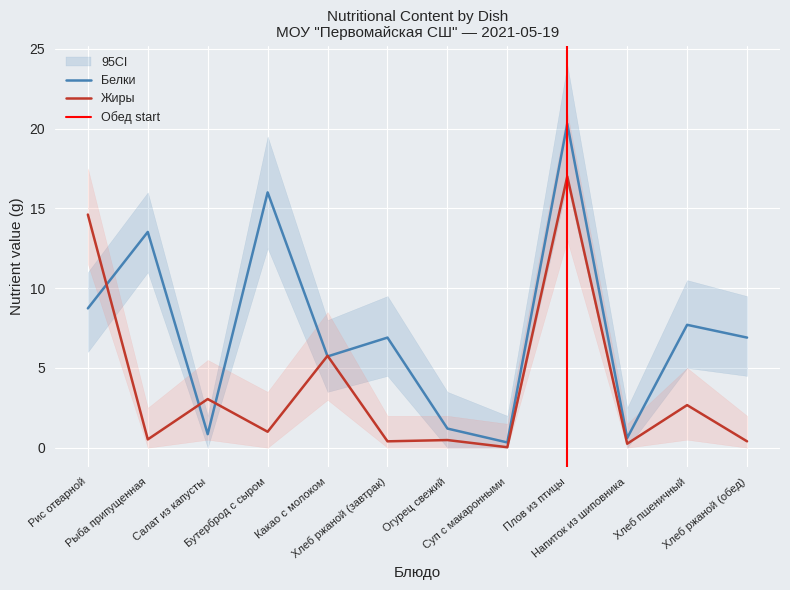

Reading left to right, transcribe all the data shown in this chart.

Белки: Рис отварной=8.7	Рыба припущенная=13.5	Салат из капусты=0.8	Бутерброд с сыром=16.0	Какао с молоком=5.7	Хлеб ржаной (завтрак)=6.9	Огурец свежий=1.2	Суп с макаронными=0.3	Плов из птицы=20.3	Напиток из шиповника=0.6	Хлеб пшеничный=7.7	Хлеб ржаной (обед)=6.9
Жиры: Рис отварной=14.6	Рыба припущенная=0.5	Салат из капусты=3.0	Бутерброд с сыром=1.0	Какао с молоком=5.8	Хлеб ржаной (завтрак)=0.4	Огурец свежий=0.5	Суп с макаронными=0.0	Плов из птицы=17.0	Напиток из шиповника=0.2	Хлеб пшеничный=2.7	Хлеб ржаной (обед)=0.4